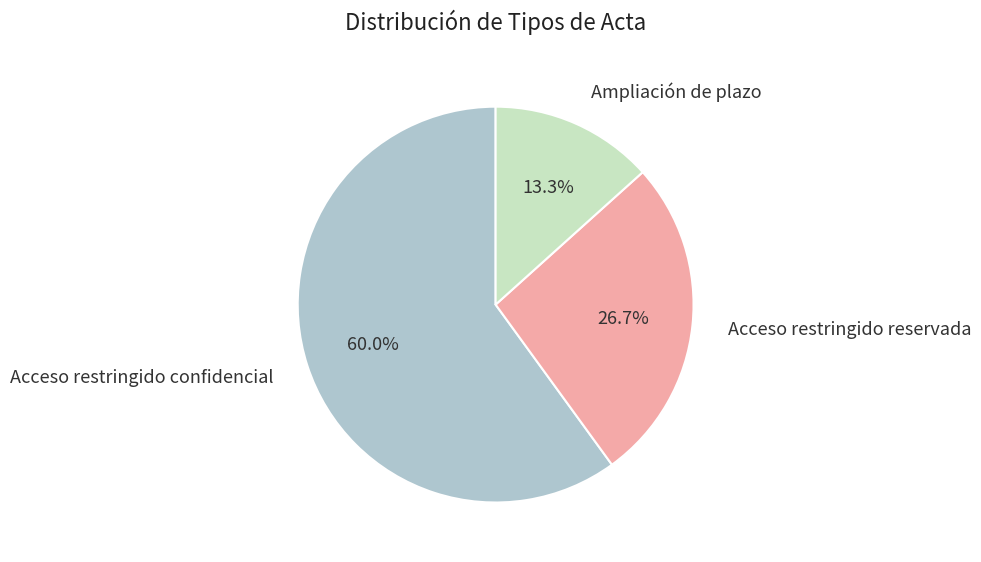

Is it true that Acceso restringido reservada is 17% of the pie?

False